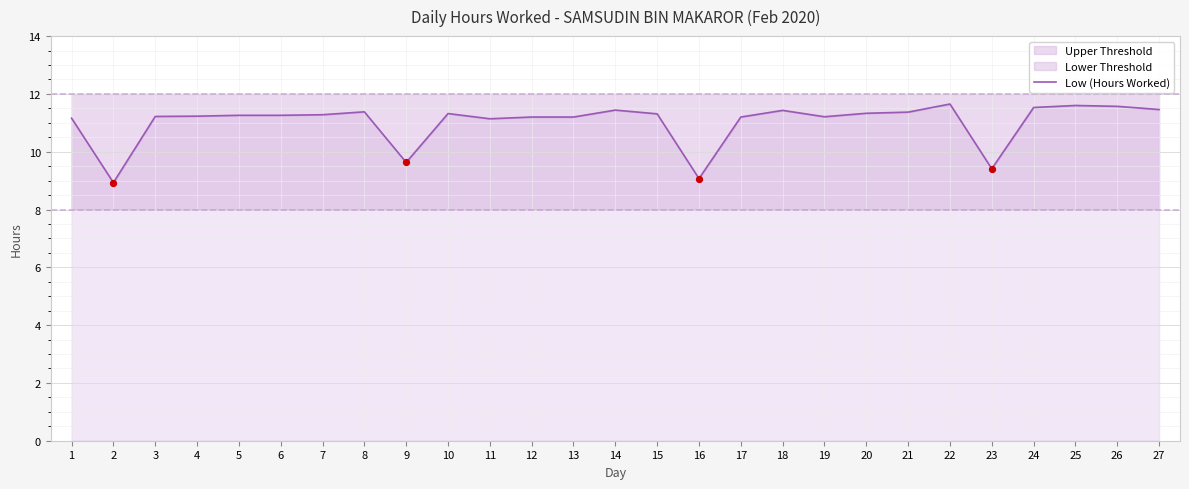

What is the ratio of the value at 6 to the value at 27?

1.0